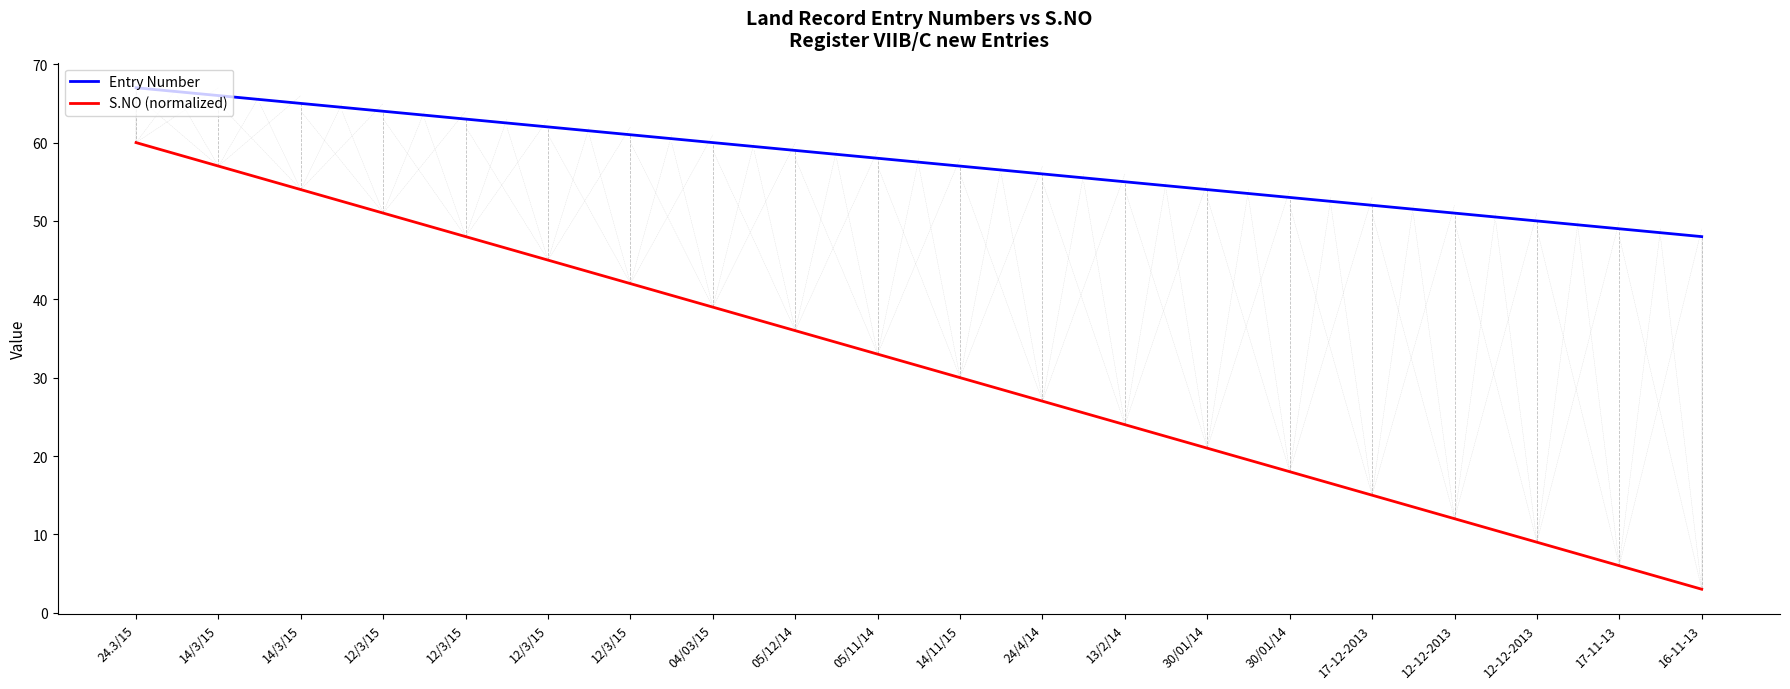

What is the value of the Entry Number point at the 14th from the left?

54